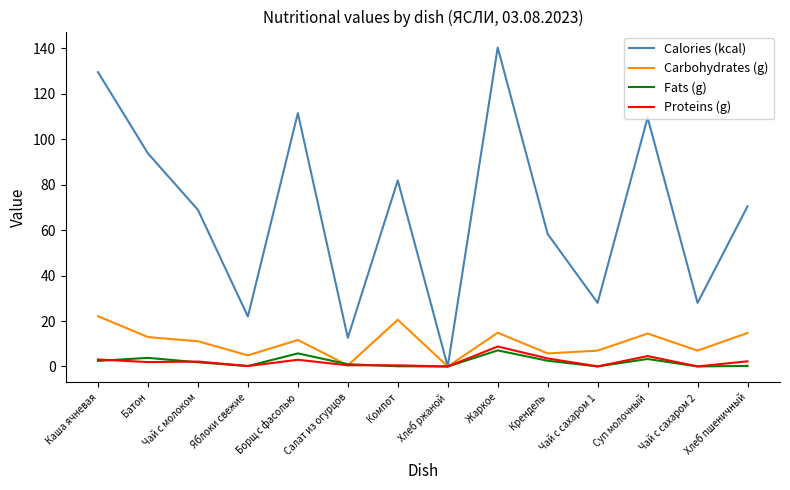

The Calories (kcal) series shows 39.9 at Компот. True or false?

False